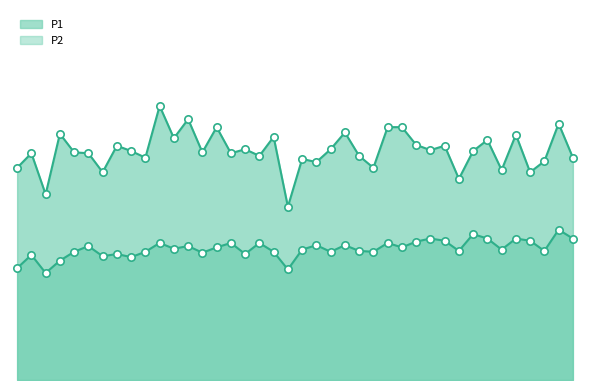

Which series contains the highest Y value?

P1